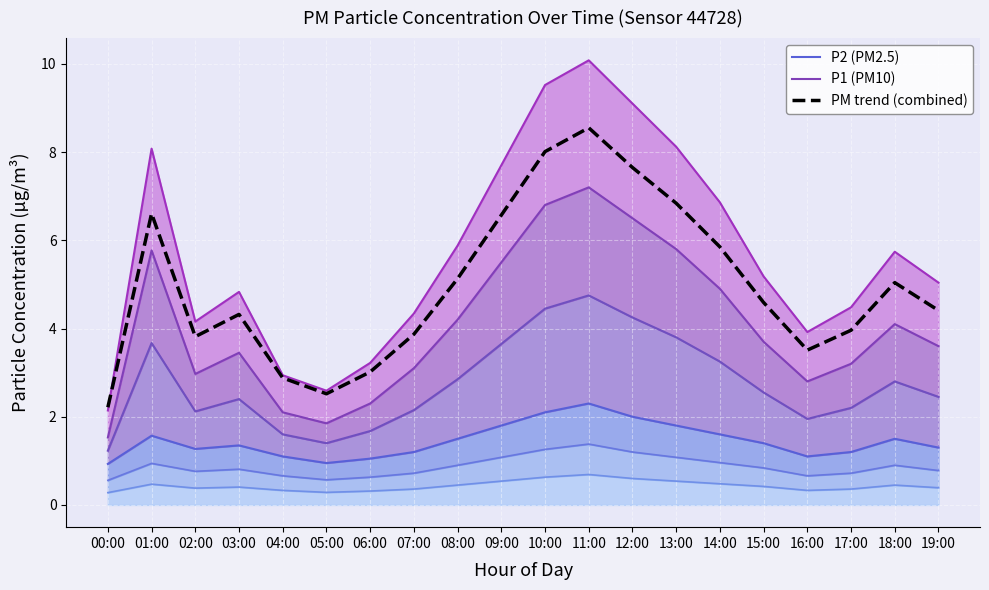

At which category is the sum across all series the highest?

11:00